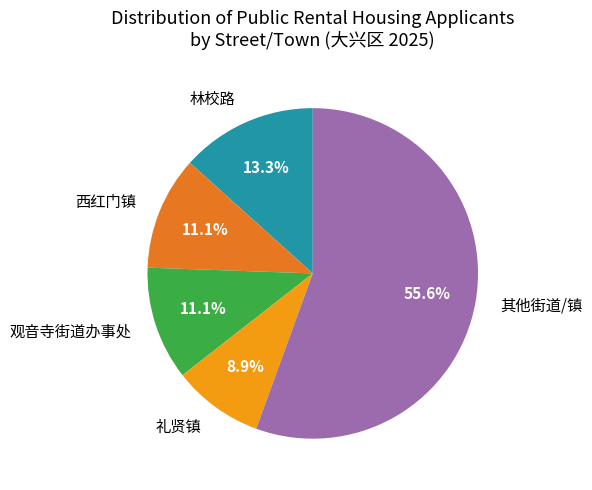

Which category accounts for the majority?

其他街道/镇